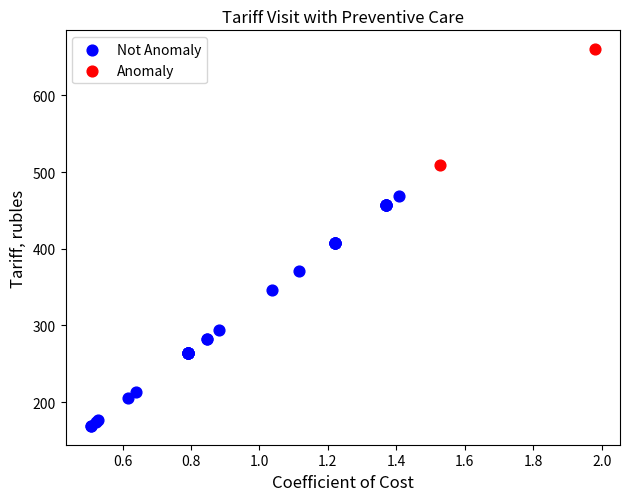

What are all the series names shown in the legend?

Not Anomaly, Anomaly